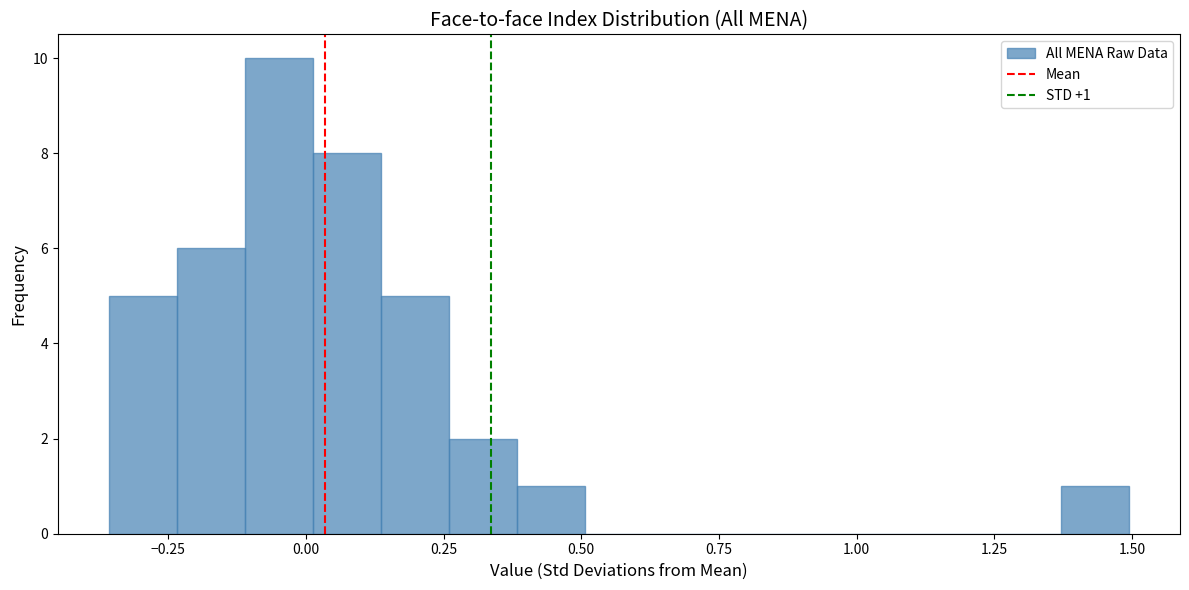

Read against the x-axis, roughly where is the centre of the tallest bar?

-0.05